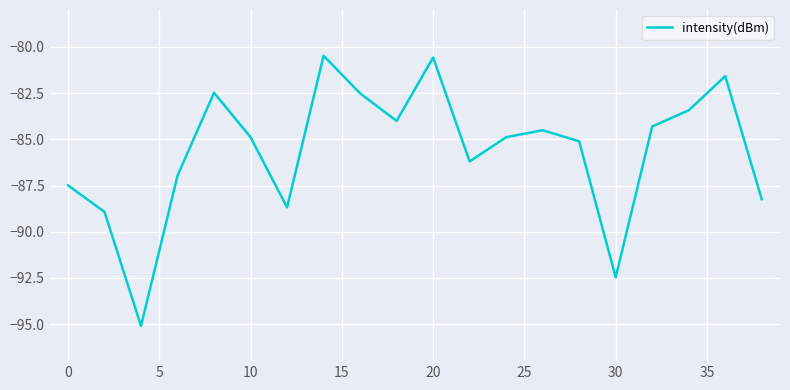

What is the smallest value displayed?

-95.1